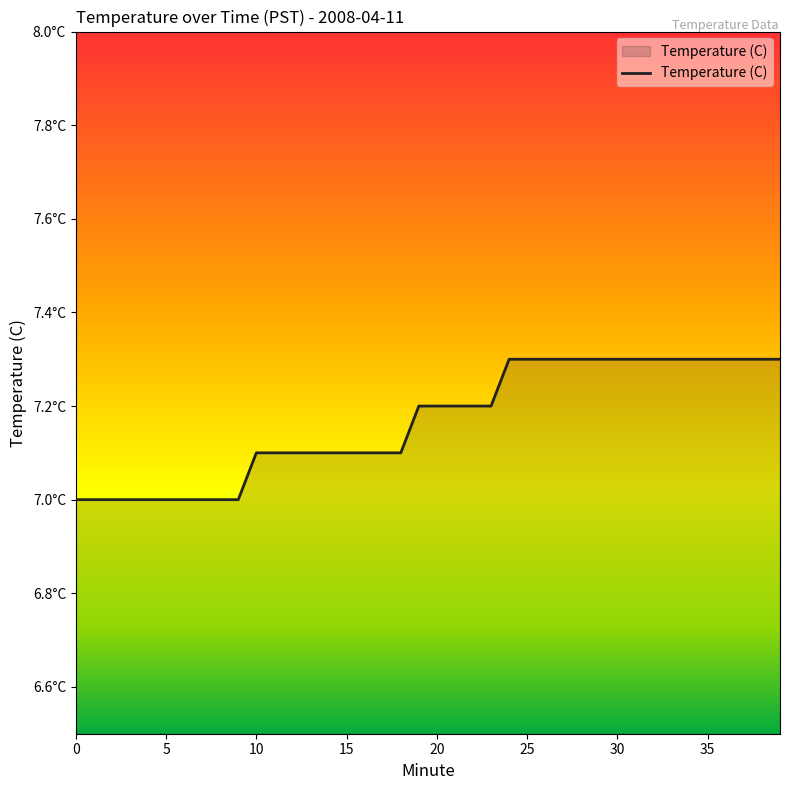

Does the chart display data point markers on the line(s)?

No